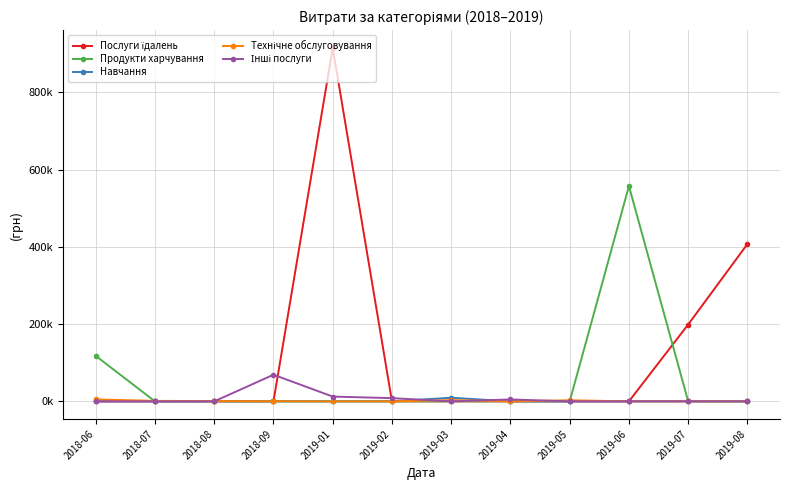

Reading right to left, list all the values displayed in this chart.

Послуги їдалень: 2019-08=407215.8	2019-07=198887.7	2019-06=0.0	2019-05=0.0	2019-04=0.0	2019-03=0.0	2019-02=0.0	2019-01=914737.5	2018-09=0.0	2018-08=0.0	2018-07=0.0	2018-06=0.0
Продукти харчування: 2019-08=0.0	2019-07=0.0	2019-06=557289.5	2019-05=0.0	2019-04=0.0	2019-03=0.0	2019-02=0.0	2019-01=0.0	2018-09=0.0	2018-08=0.0	2018-07=0.0	2018-06=117661.0
Навчання: 2019-08=0.0	2019-07=0.0	2019-06=0.0	2019-05=0.0	2019-04=0.0	2019-03=9350.4	2019-02=0.0	2019-01=0.0	2018-09=0.0	2018-08=0.0	2018-07=0.0	2018-06=0.0
Технічне обслуговування: 2019-08=0.0	2019-07=0.0	2019-06=0.0	2019-05=2749.3	2019-04=0.0	2019-03=3267.0	2019-02=0.0	2019-01=0.0	2018-09=220.9	2018-08=528.0	2018-07=1284.0	2018-06=4864.0
Інші послуги: 2019-08=0.0	2019-07=0.0	2019-06=0.0	2019-05=0.0	2019-04=4900.0	2019-03=0.0	2019-02=8315.4	2019-01=12323.2	2018-09=68900.0	2018-08=0.0	2018-07=0.0	2018-06=0.0